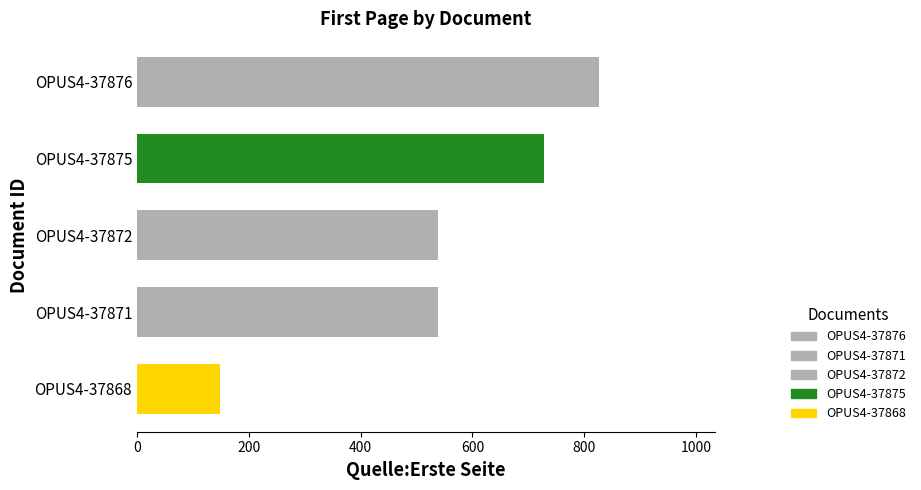

What is the sum of all values?

2781